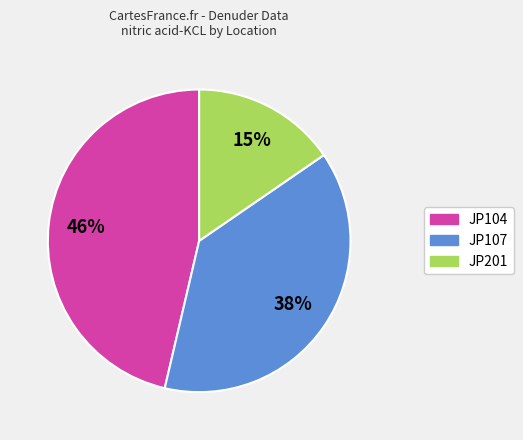

To the nearest percent, what is the average slice percentage?

33%